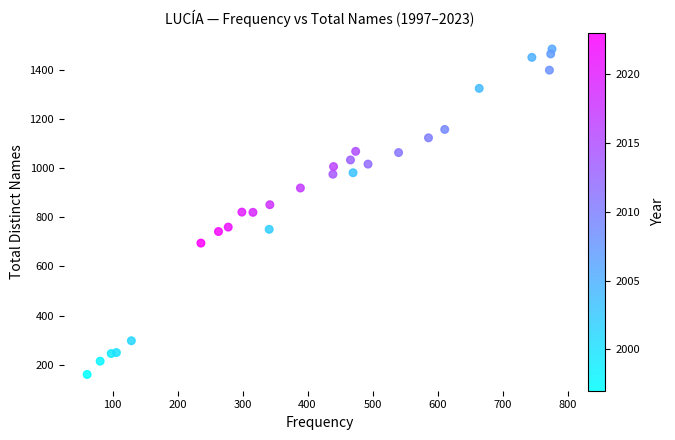

What is the range of X values (max minus min)?

715